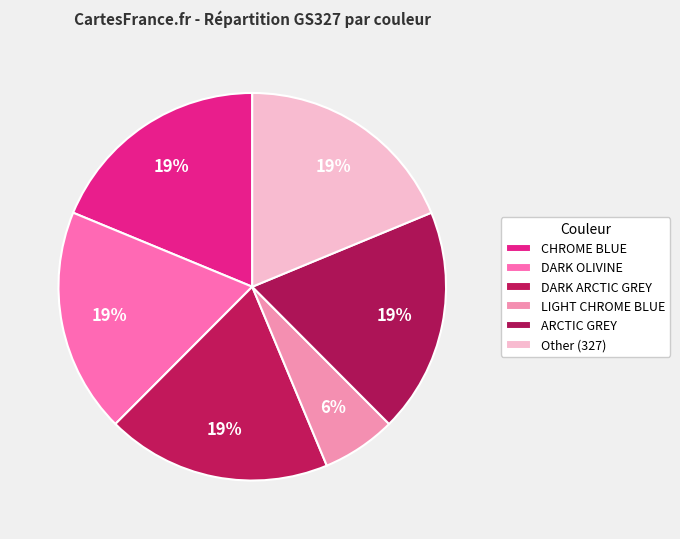

To the nearest percent, what portion does LIGHT CHROME BLUE represent?

6%